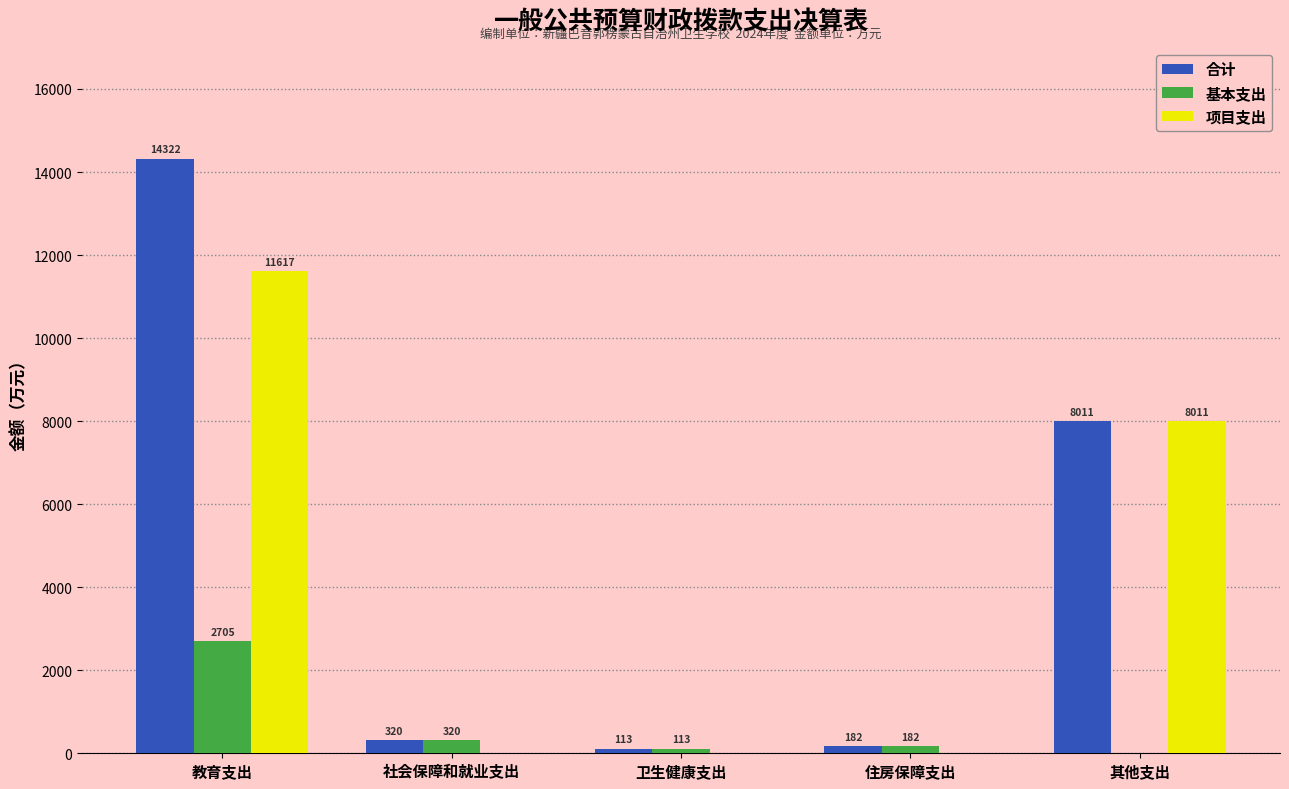

Which series has the largest total across all categories?

合计